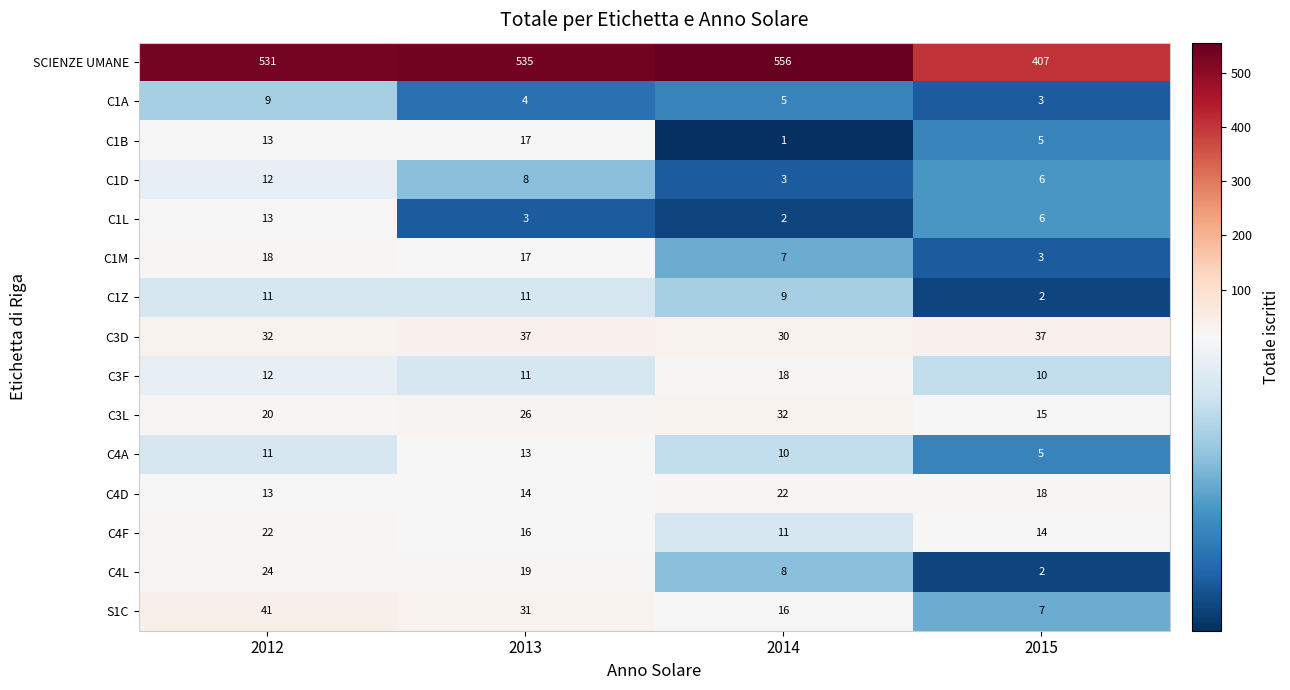

Rank the categories by S1C value from lowest to highest.

2015, 2014, 2013, 2012